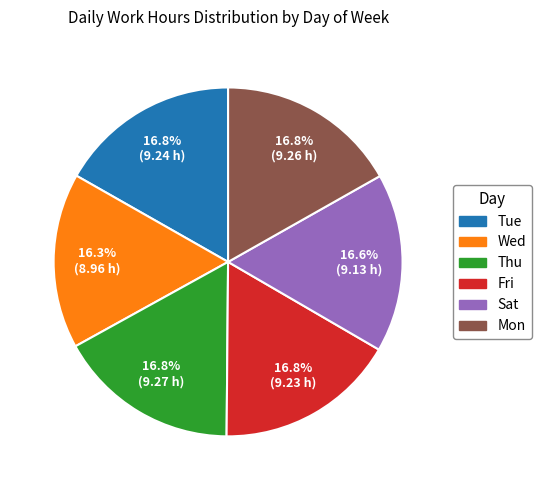

What percentage is the Fri slice, to the nearest percent?

17%